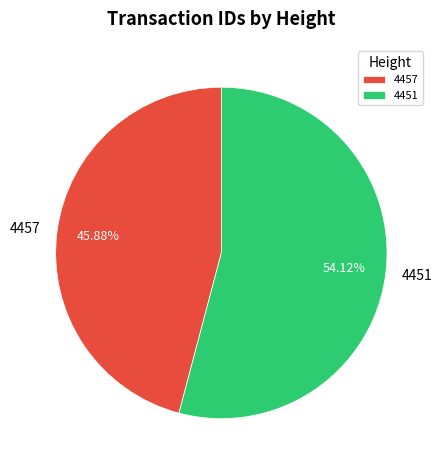

Does any single category account for the majority?

Yes